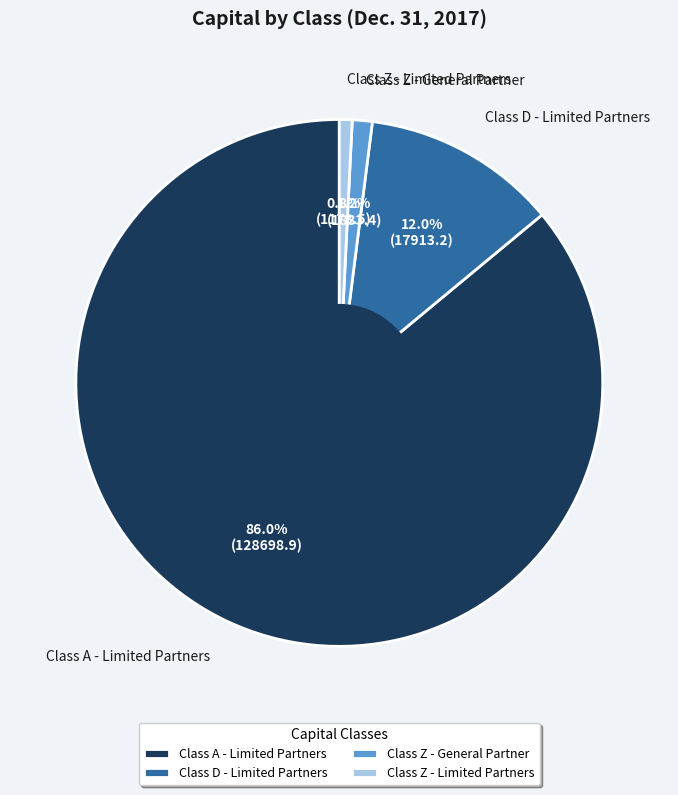

Is it true that Class A - Limited Partners is 86% of the pie?

True